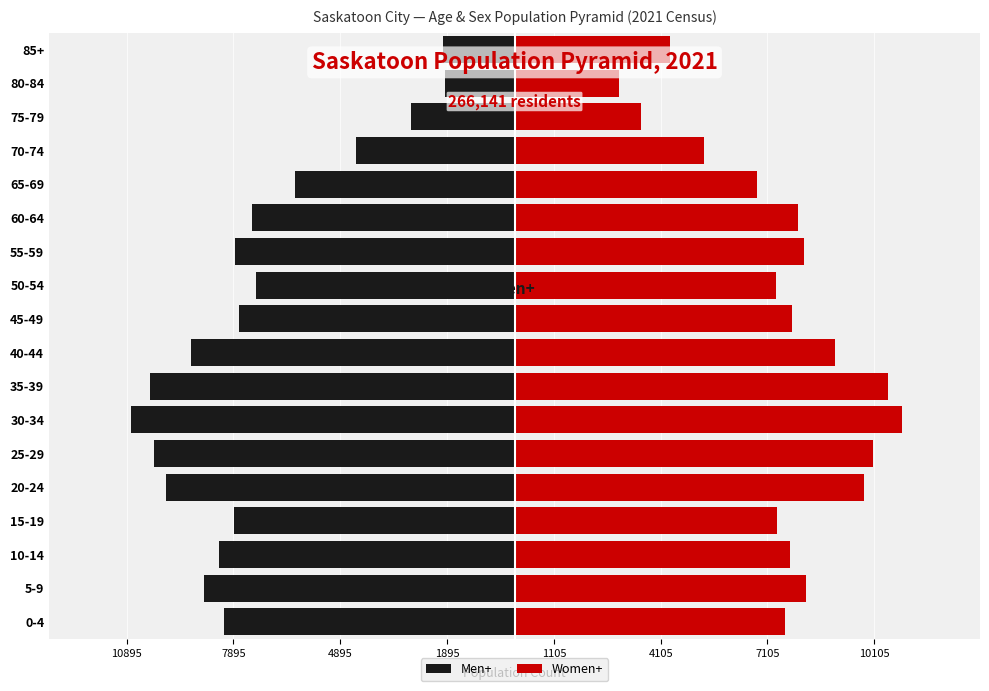

Reading right to left, extract all data points from this chart.

Men+: -2010	-1960	-2915	-4460	-6155	-7365	-7845	-7270	-7735	-9080	-10230	-10760	-10135	-9785	-7875	-8305	-8710	-8160
Women+: 4360	2925	3565	5325	6805	7965	8120	7335	7805	9005	10490	10895	10080	9810	7380	7750	8180	7585